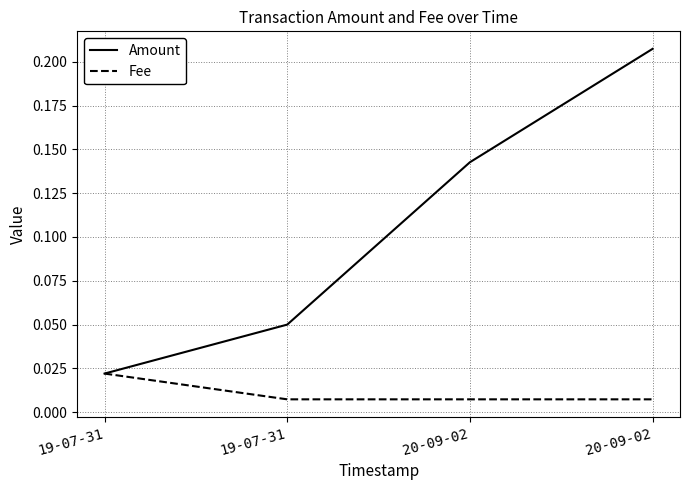

What is the difference between the Amount values at 20-09-02 and 19-07-31?

0.2